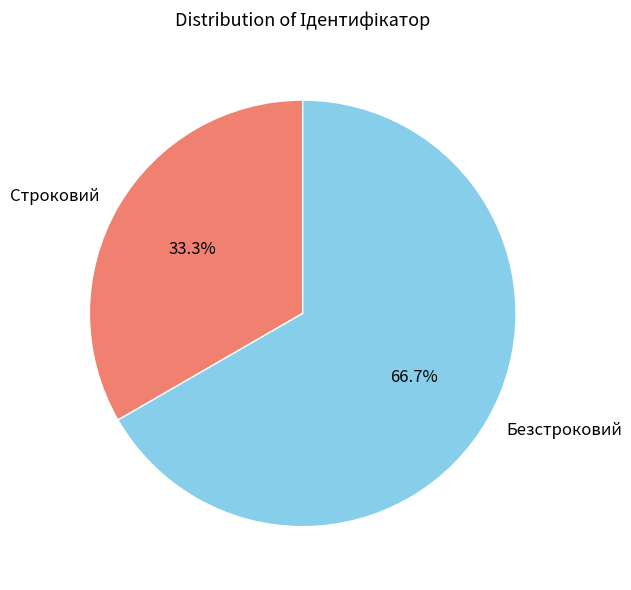

To the nearest percent, what is the difference between the largest and smallest slice percentages?

33%